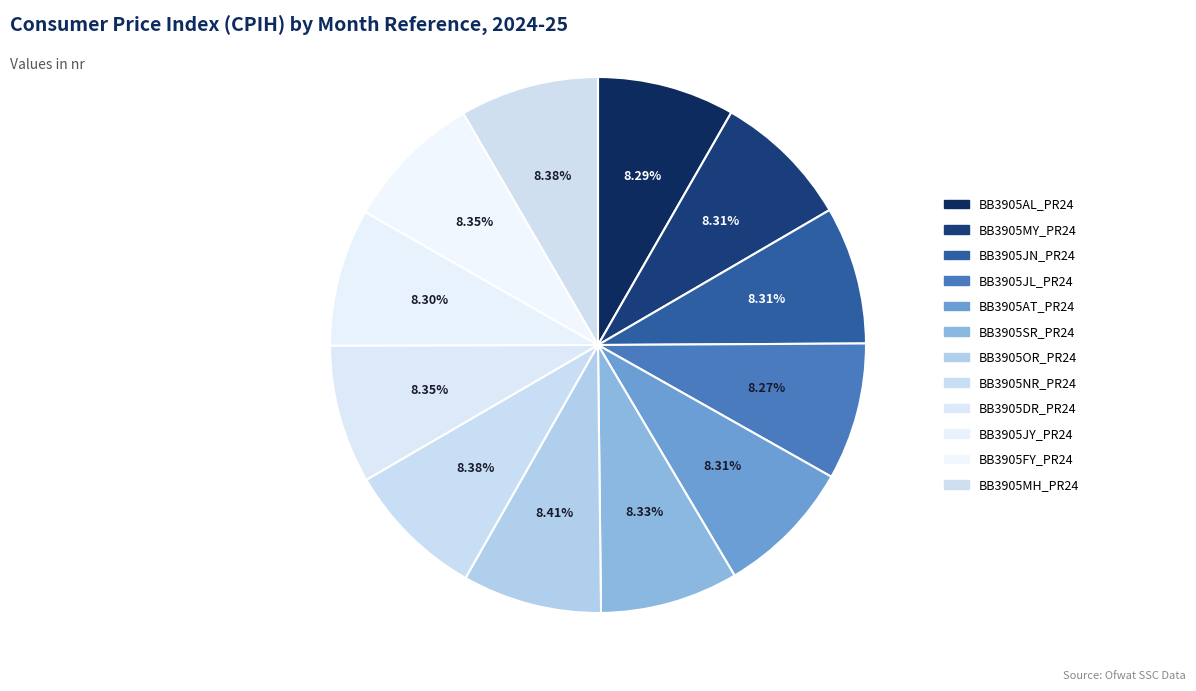

Is it true that BB3905AT_PR24 is 8% of the pie?

True